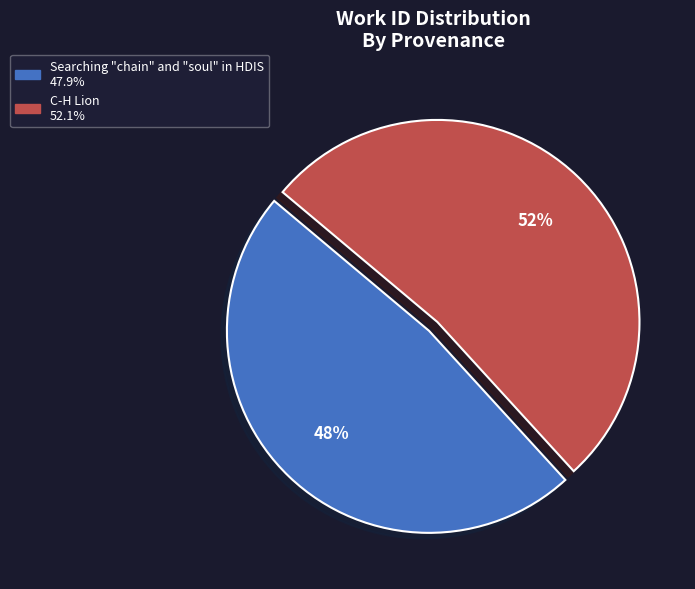

What is the majority slice?

C-H Lion